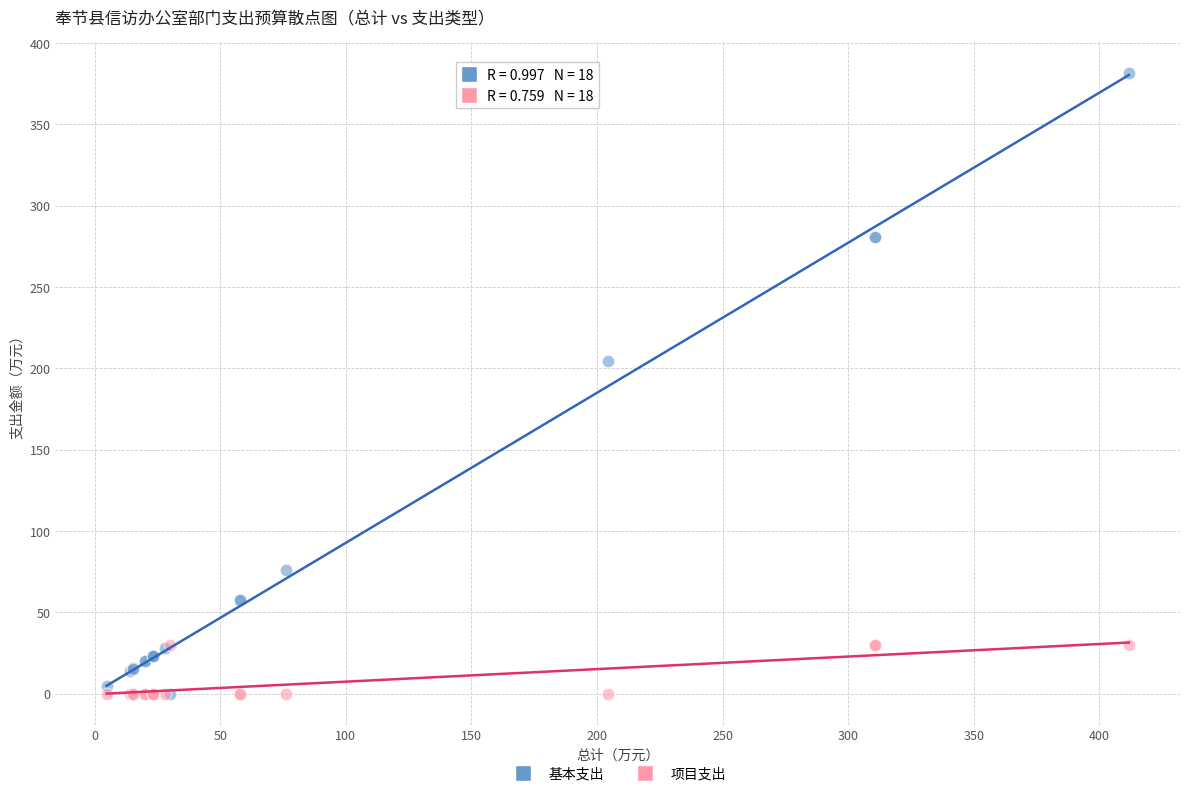

Across all series, what Y value is closest to 190?

204.5